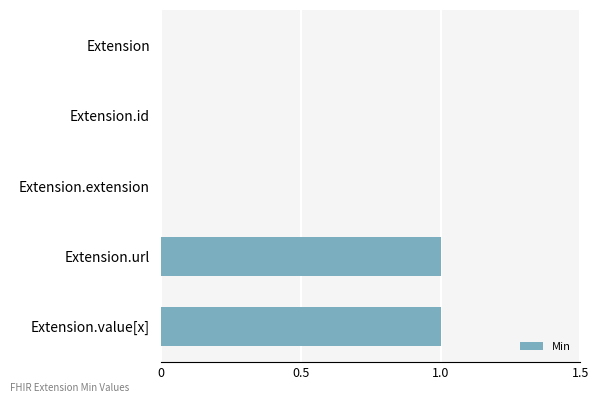

Count the number of data series in this chart.

1